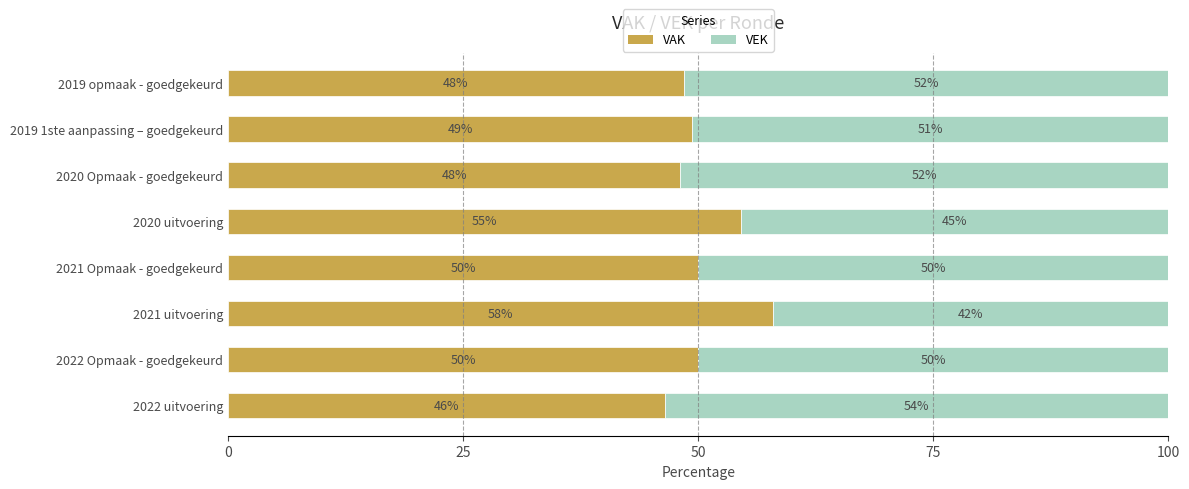

What is the lowest value of the VAK series?

46.5